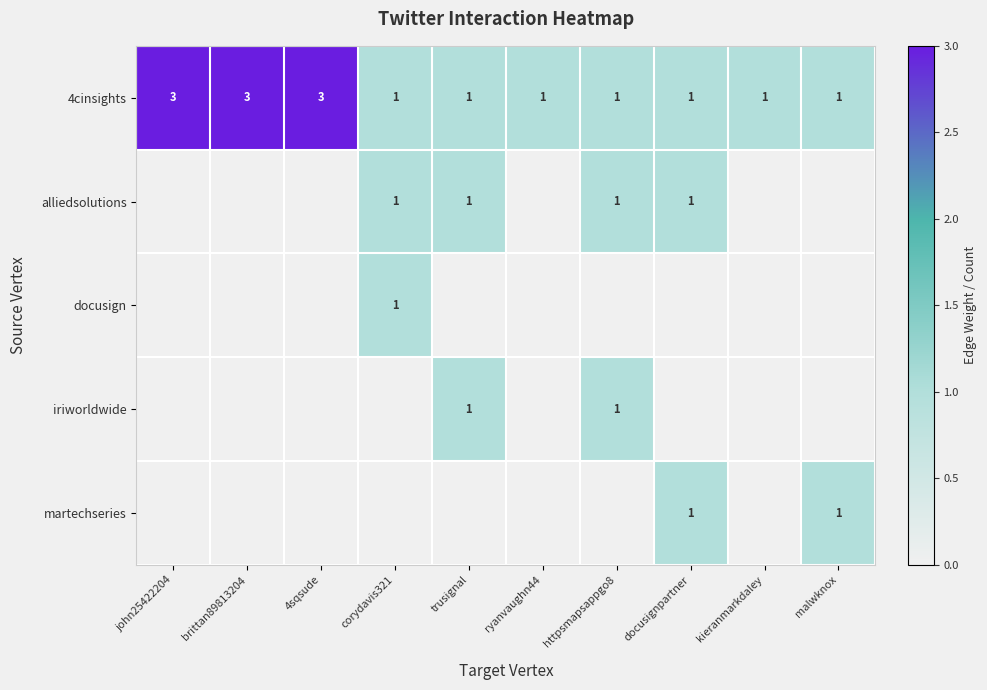

What is the approximate value of 4cinsights at 4sqsude?

3